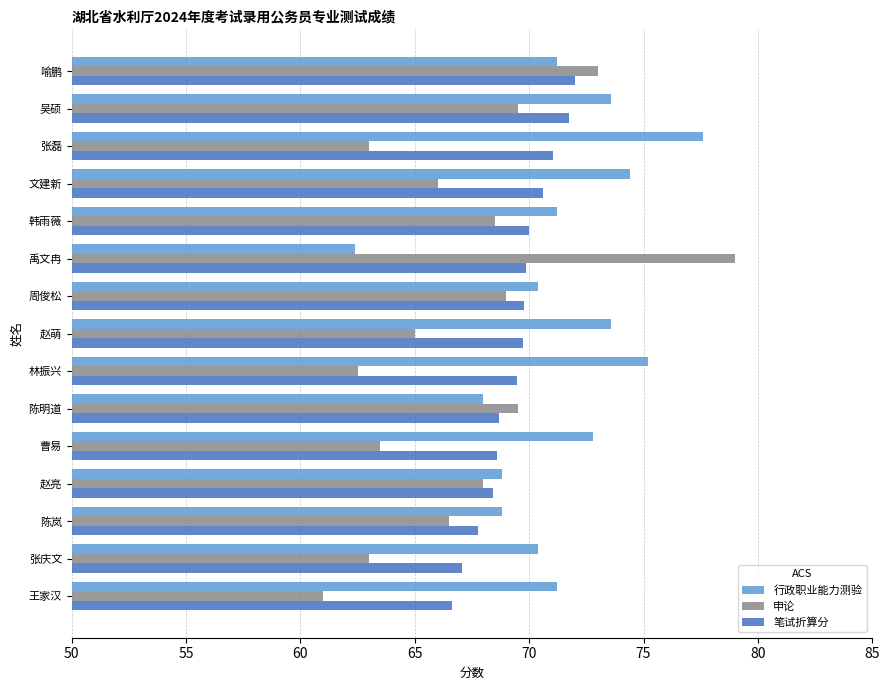

Rank the series by their maximum value, from lowest to highest.

笔试折算分, 行政职业能力测验, 申论